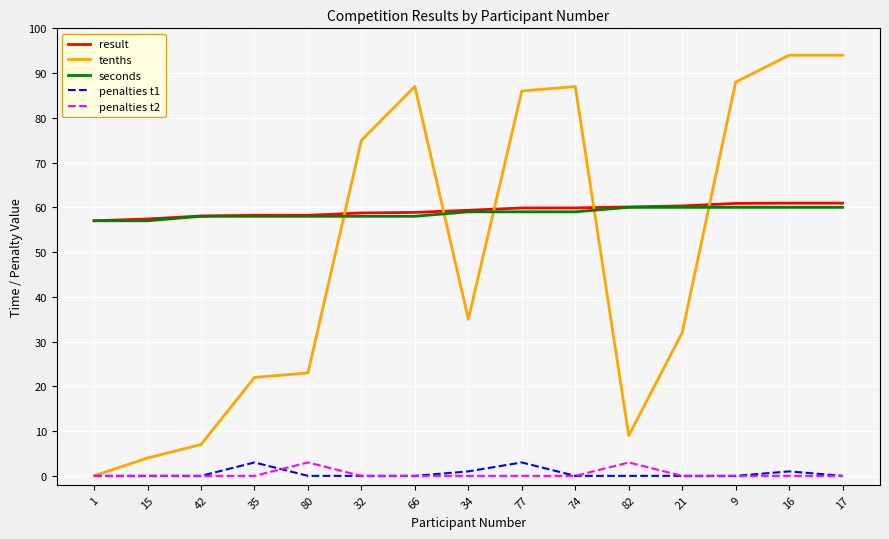

What is the average value of the seconds series?

58.7